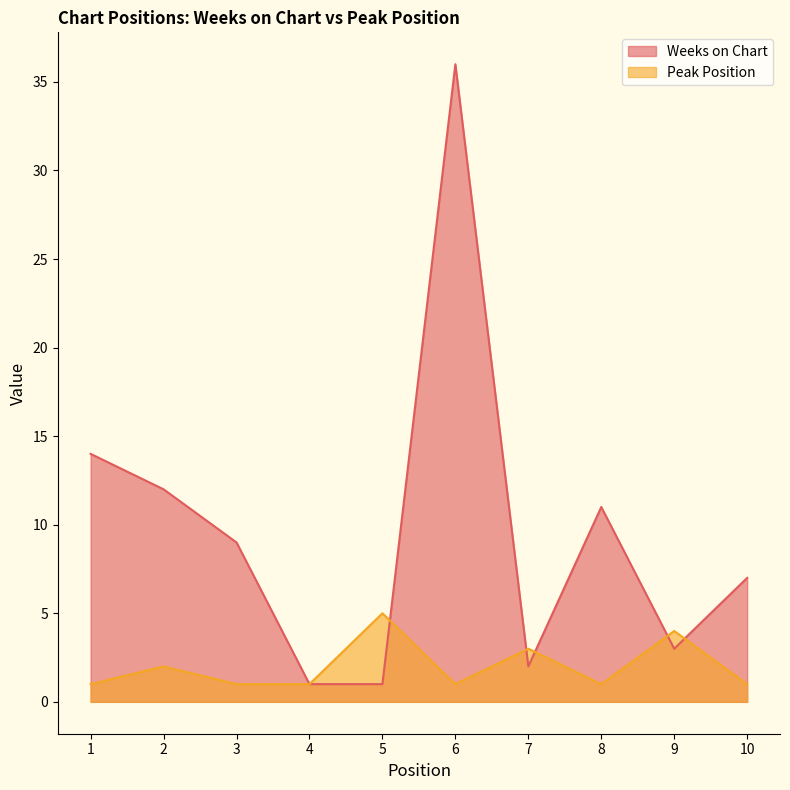

What is the difference between the maximum and minimum values in the Peak Position series?

4